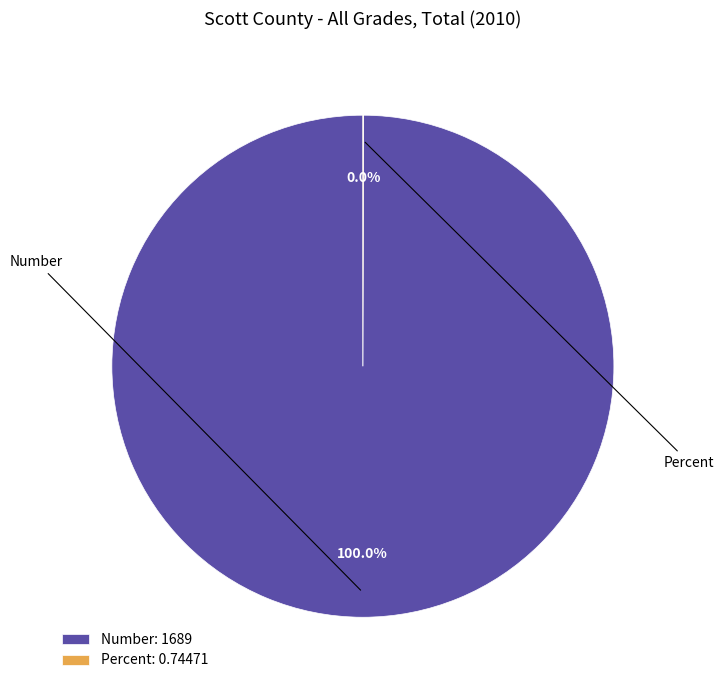

What percentage is the Number slice, to the nearest percent?

100%